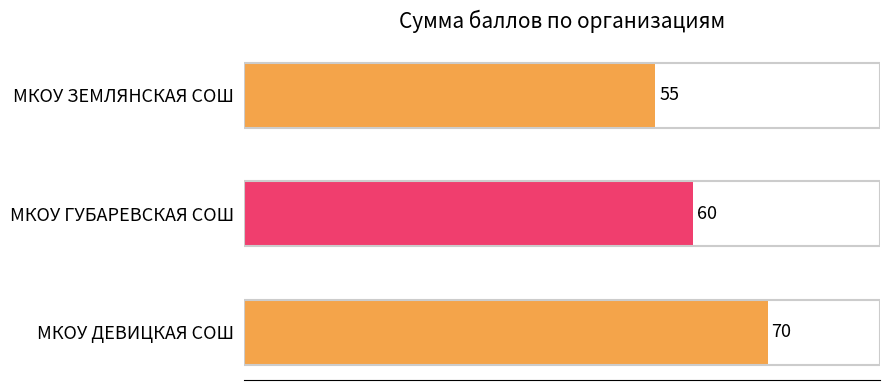

Rank the categories by value from highest to lowest.

МКОУ ДЕВИЦКАЯ СОШ, МКОУ ГУБАРЕВСКАЯ СОШ, МКОУ ЗЕМЛЯНСКАЯ СОШ